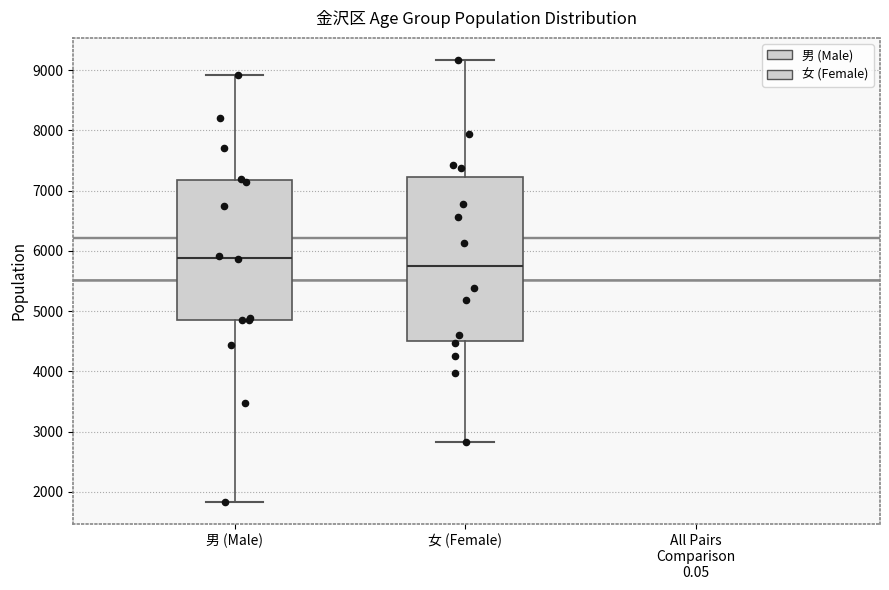

Which box has the highest median line?

男 (Male)